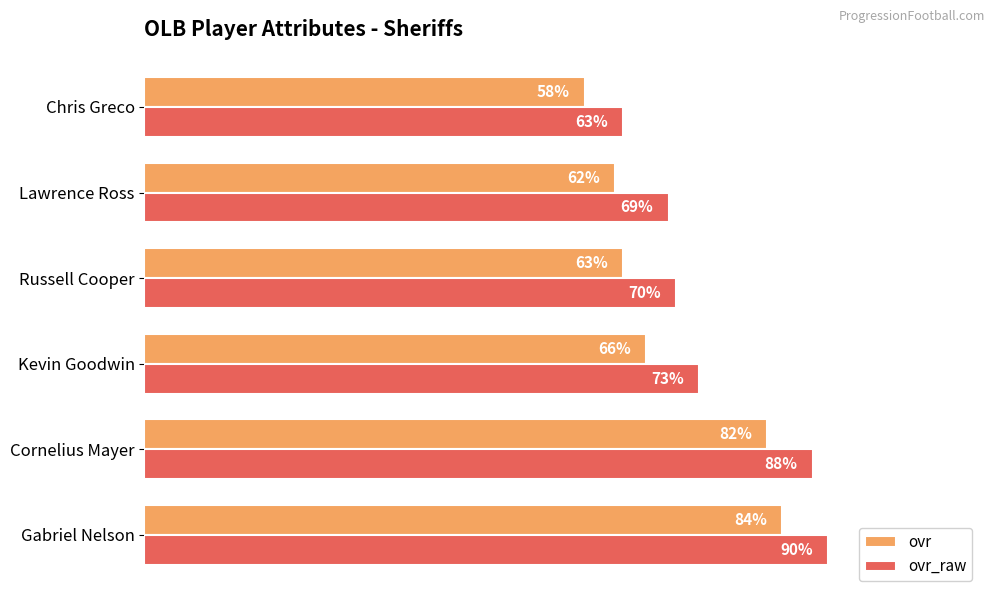

Where is ovr nearest to the value 71?

Kevin Goodwin